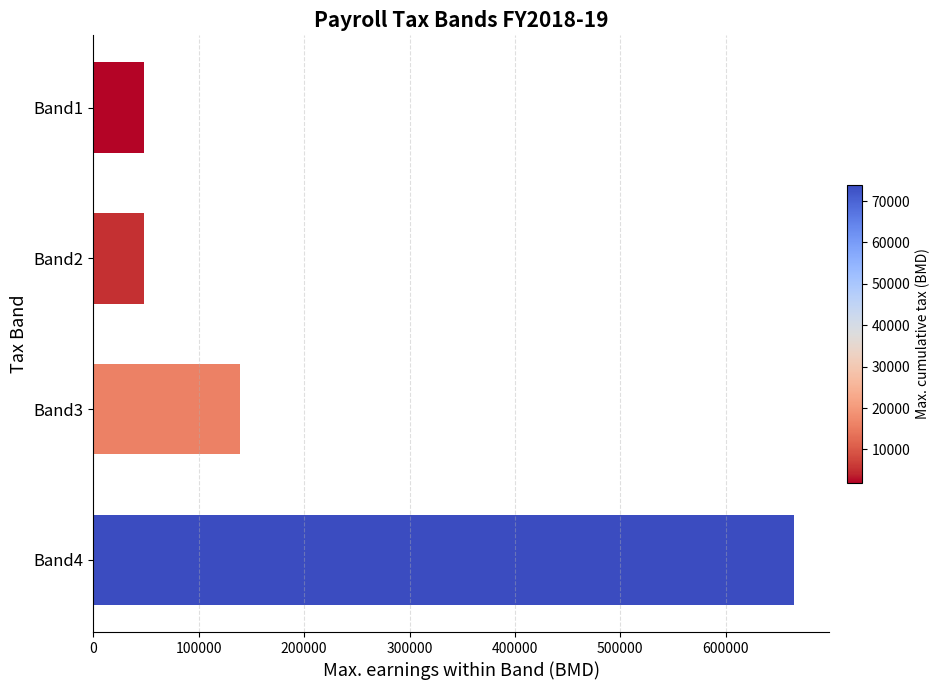

Reading bottom to top, transcribe all the data shown in this chart.

665000	139000	48000	48000